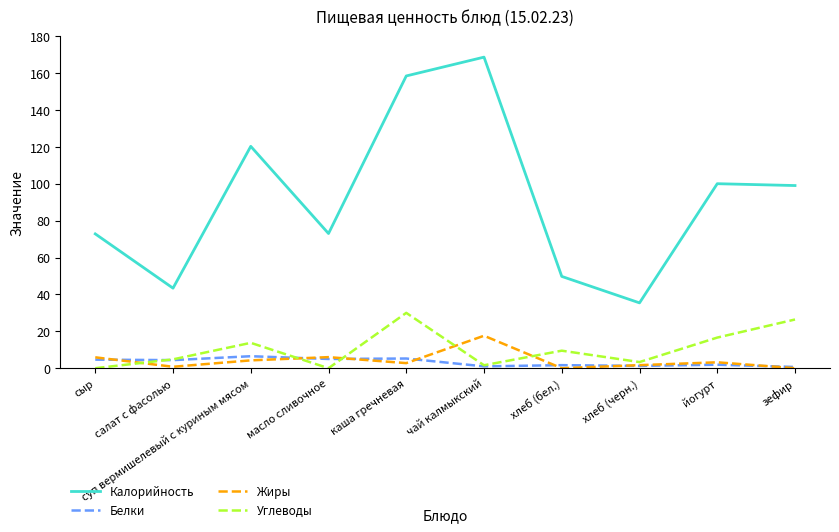

What position from the right is суп вермишелевый с куриным мясом?

8